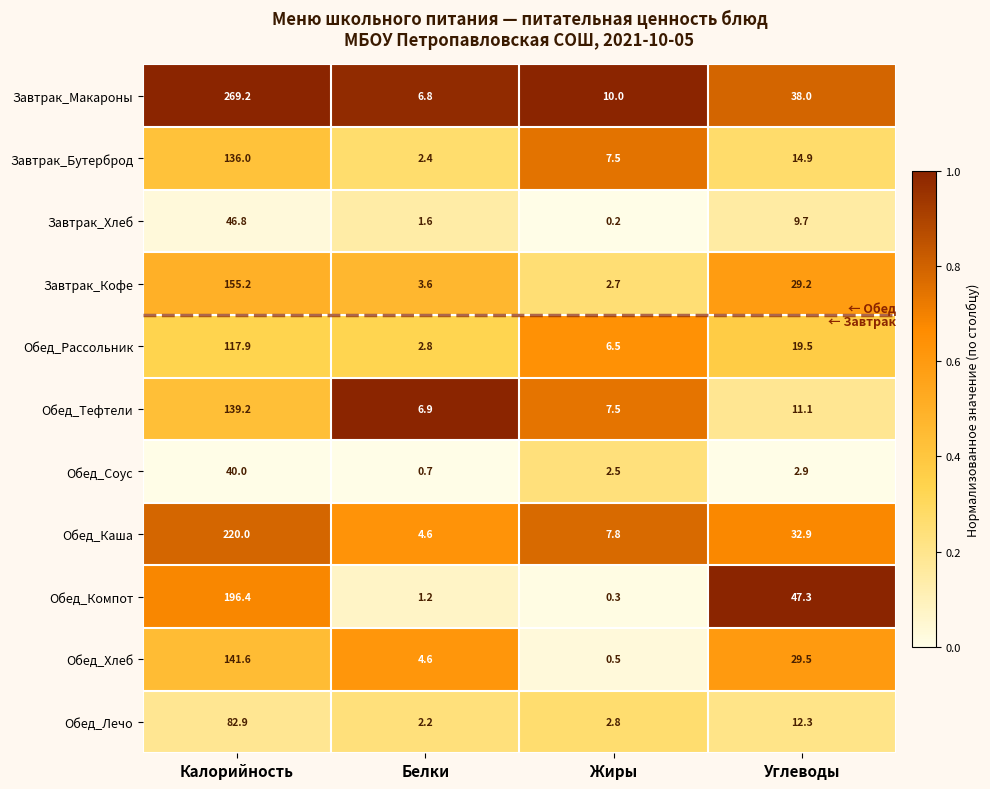

What is the spread (max minus min) of values at Калорийность?

229.2